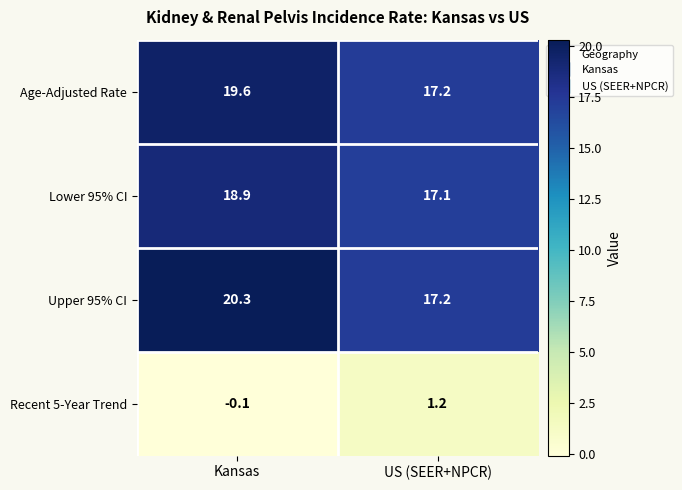

Which label corresponds to the smallest value in the chart?

Kansas